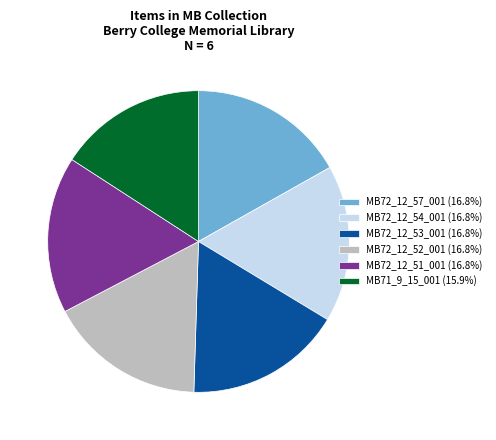

Combined, do MB72_12_51_001 (16.8%) and MB72_12_53_001 (16.8%) account for over 50%?

No